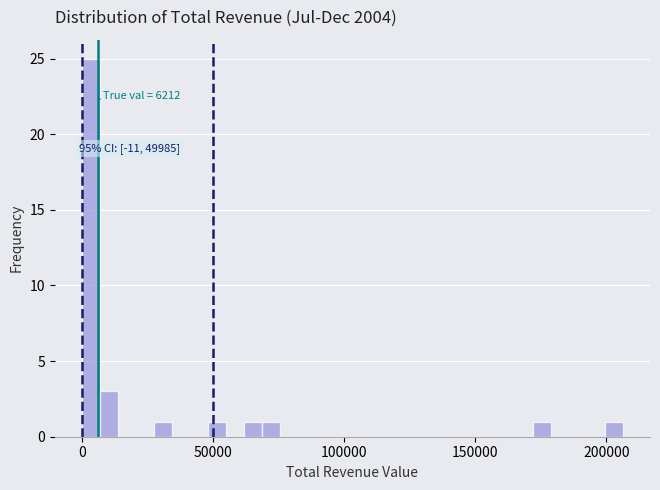

Around what value on the x-axis is the tallest bar? Give the approximate position of its centre, as read against the axis.

5000